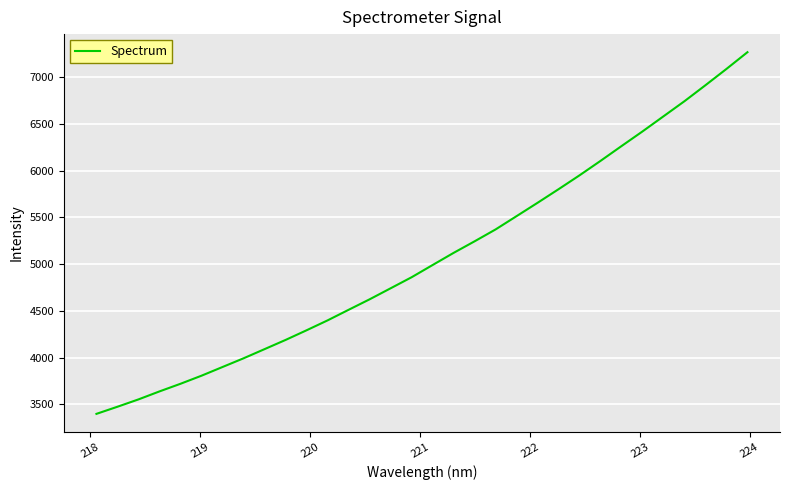

What is the smallest value displayed?

3396.7